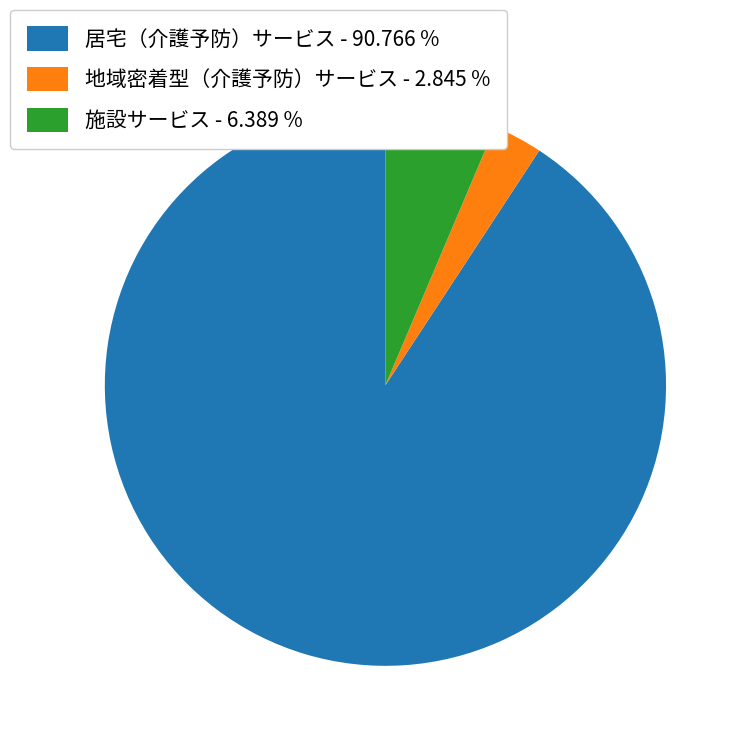

Does any single category account for the majority?

Yes